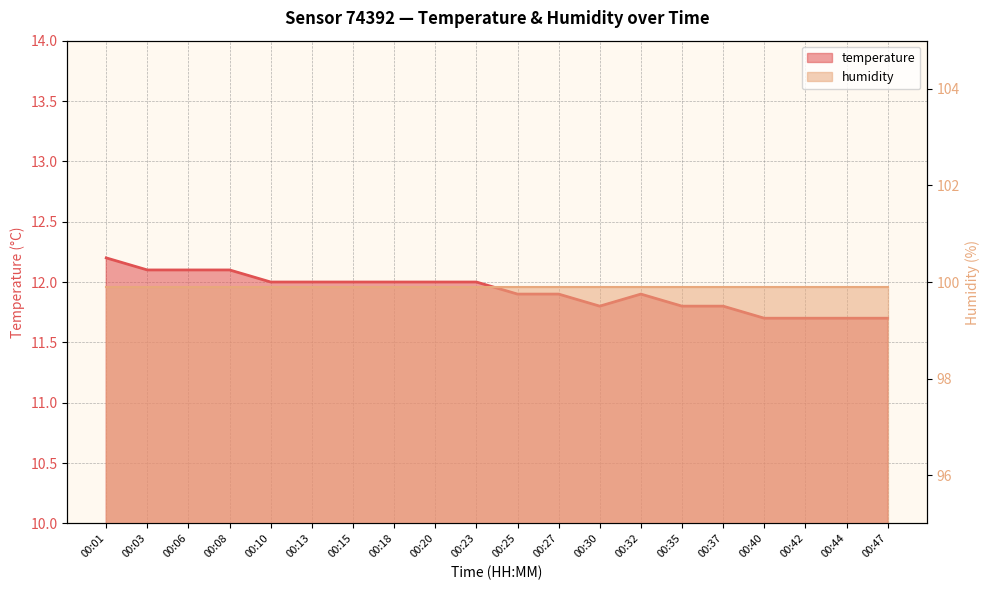

What is the sum of the values at 00:20 and 00:47?

23.7